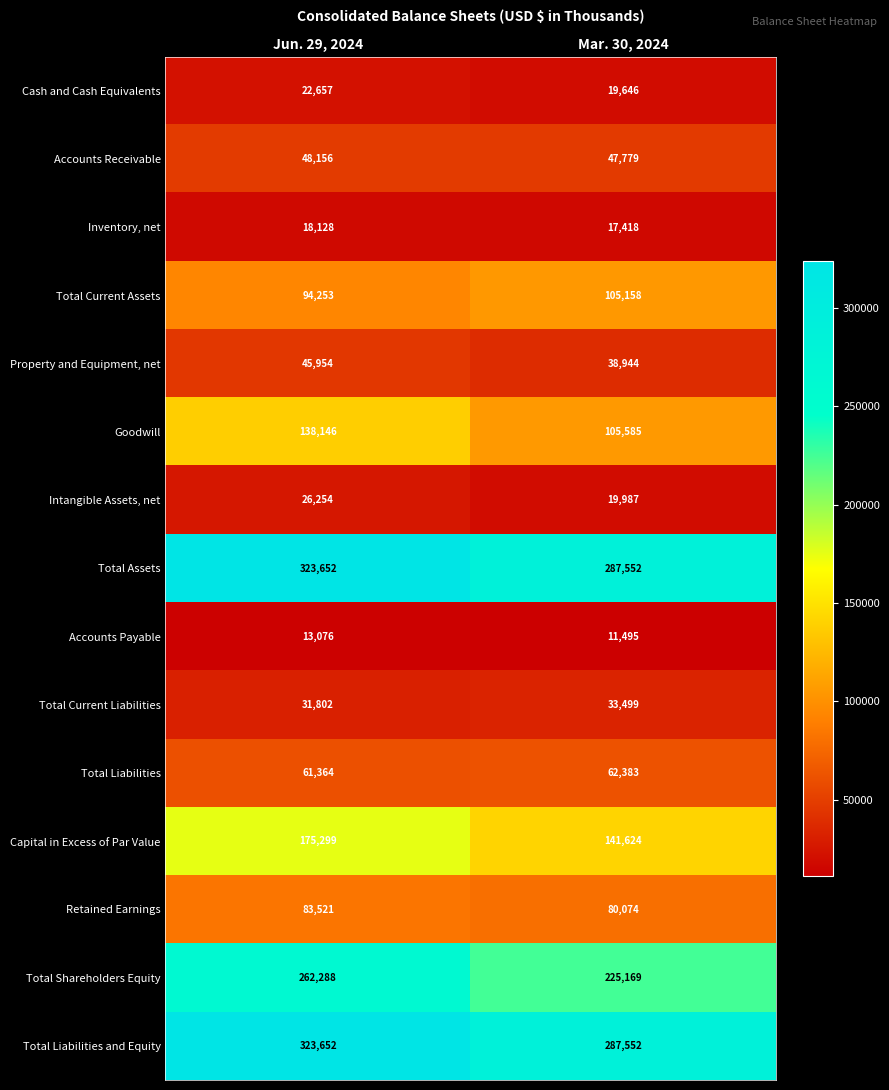

Which series has the widest spread of values?

Total Shareholders Equity